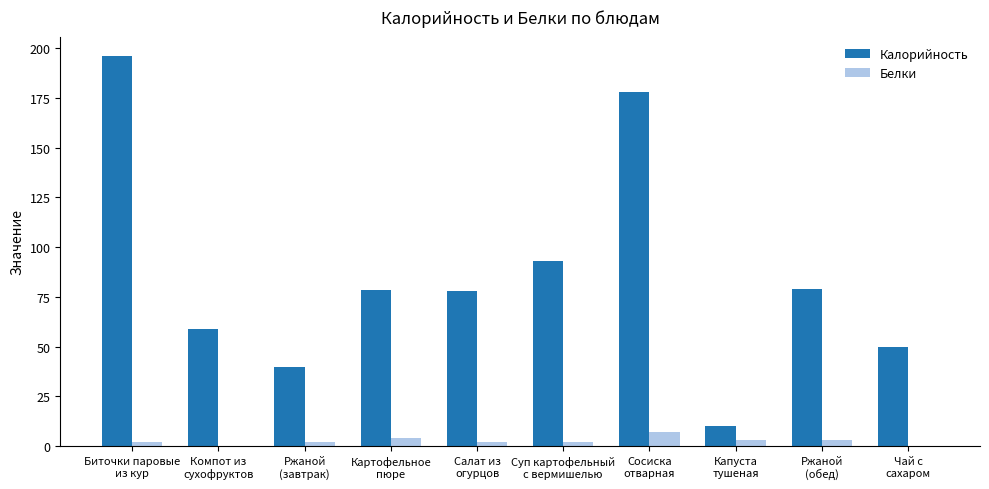

What are all the series names shown in the legend?

Калорийность, Белки